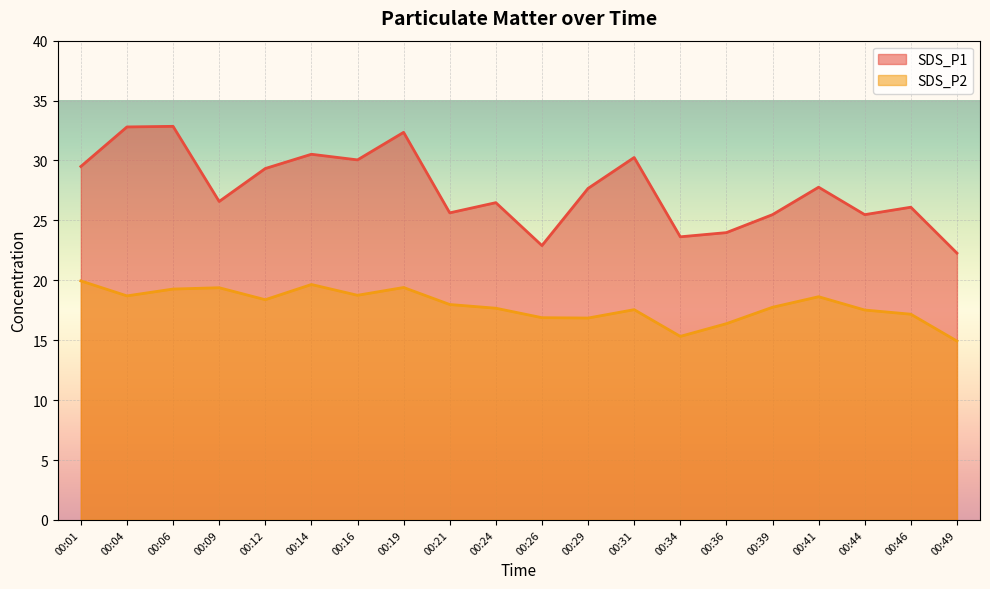

Reading right to left, list all the values displayed in this chart.

SDS_P1: 00:49=22.3	00:46=26.1	00:44=25.5	00:41=27.8	00:39=25.5	00:36=24.0	00:34=23.6	00:31=30.2	00:29=27.7	00:26=22.9	00:24=26.5	00:21=25.6	00:19=32.4	00:16=30.1	00:14=30.5	00:12=29.3	00:09=26.6	00:06=32.9	00:04=32.8	00:01=29.5
SDS_P2: 00:49=14.9	00:46=17.2	00:44=17.5	00:41=18.6	00:39=17.8	00:36=16.4	00:34=15.3	00:31=17.6	00:29=16.9	00:26=16.9	00:24=17.7	00:21=18.0	00:19=19.4	00:16=18.8	00:14=19.6	00:12=18.4	00:09=19.4	00:06=19.3	00:04=18.7	00:01=19.9